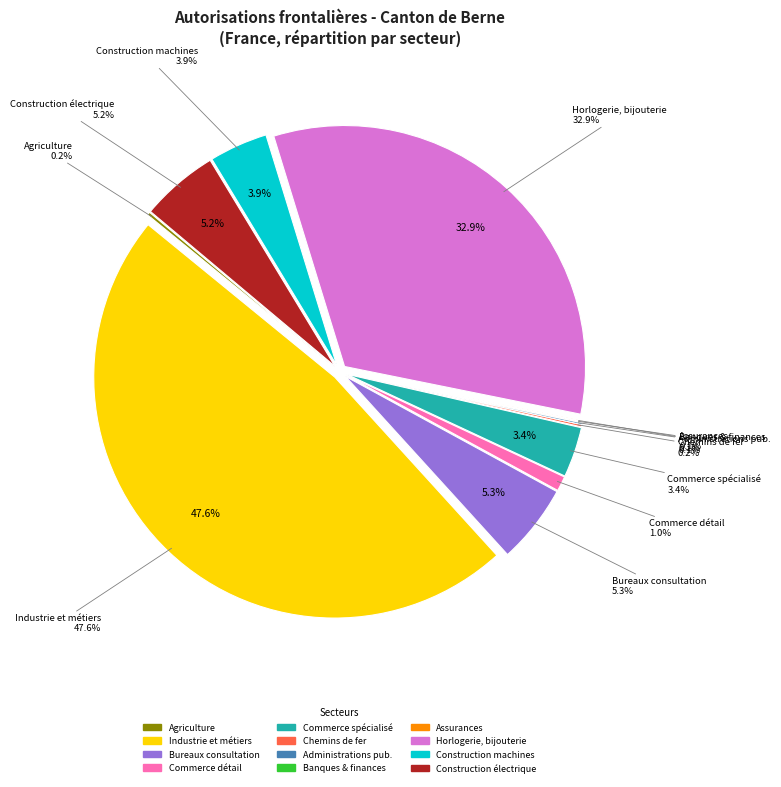

True or false: Construction de machines et de véhicules accounts for 4% of the total.

True